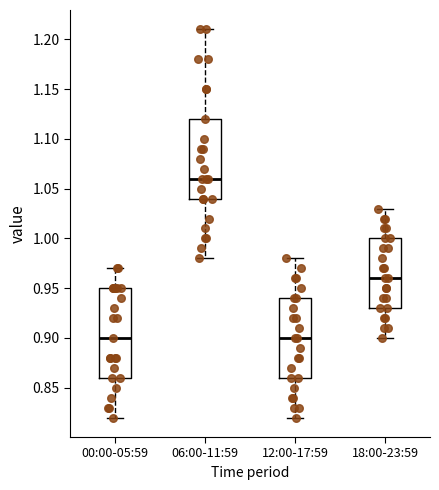

Reading left to right, transcribe this box plot: for each box, give where its median line is, the range the box spans, and where its two whiskers end, as read against the y-axis. The values are not printed on the chart, so give them approximately, as read against the axis.

00:00-05:59: median 0.90, box 0.86 to 0.95, whiskers 0.82 to 0.97
06:00-11:59: median 1.06, box 1.04 to 1.12, whiskers 0.98 to 1.21
12:00-17:59: median 0.90, box 0.86 to 0.94, whiskers 0.82 to 0.98
18:00-23:59: median 0.96, box 0.93 to 1.00, whiskers 0.90 to 1.03